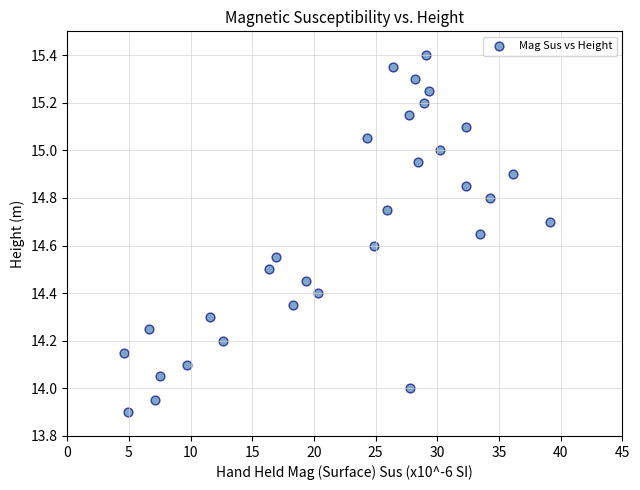

What is the range of X values (max minus min)?

34.5